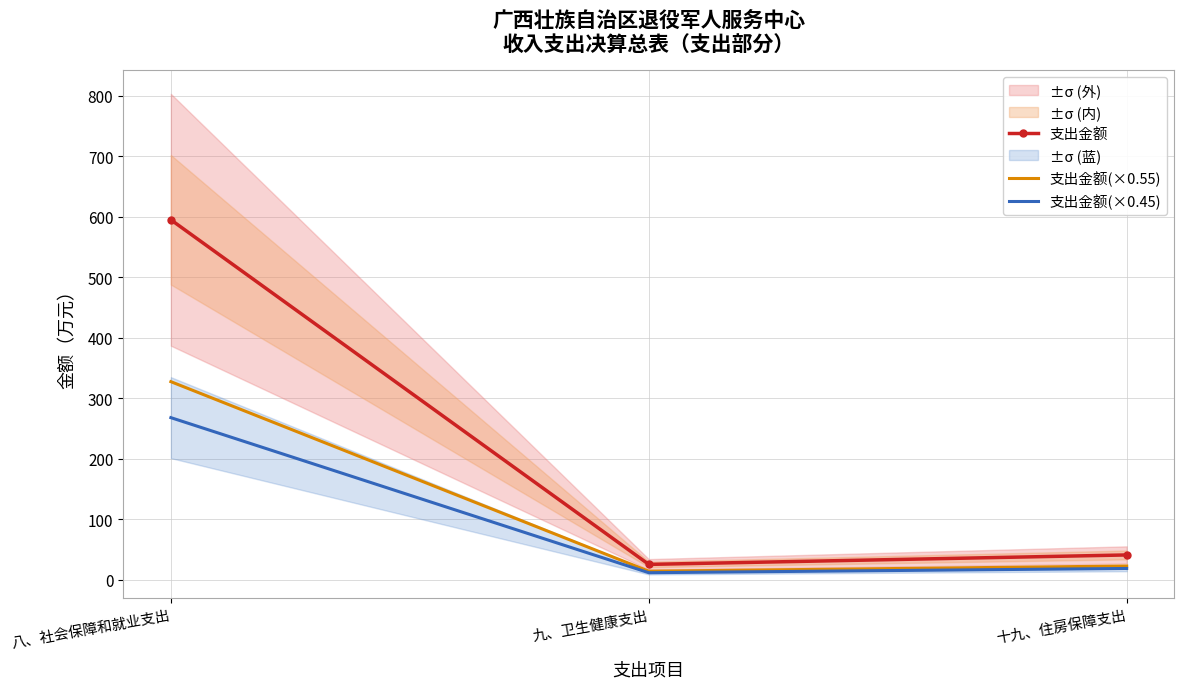

Which series changed the most between 九、卫生健康支出 and 十九、住房保障支出?

支出金额